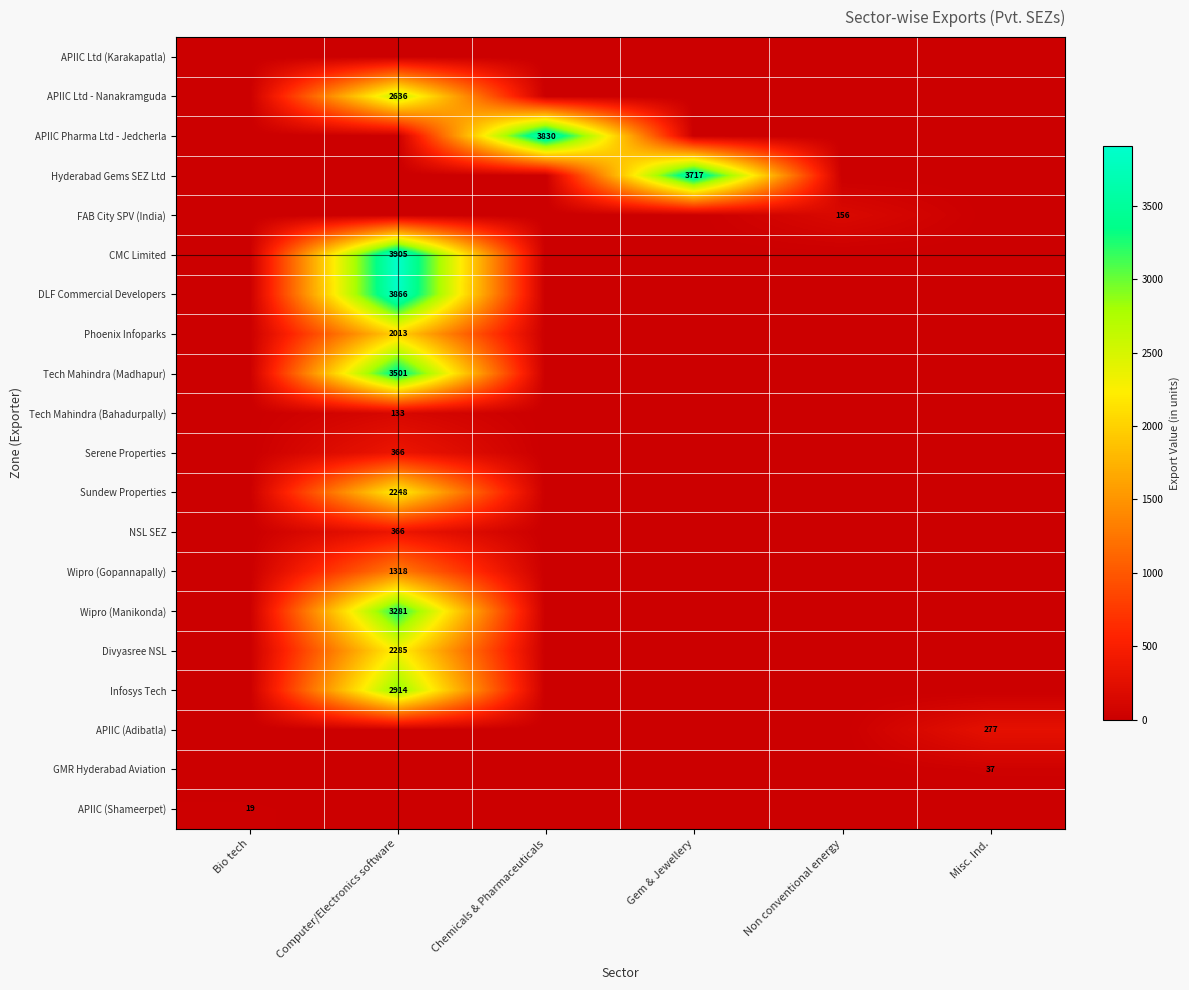

How many distinct data groups are displayed?

20